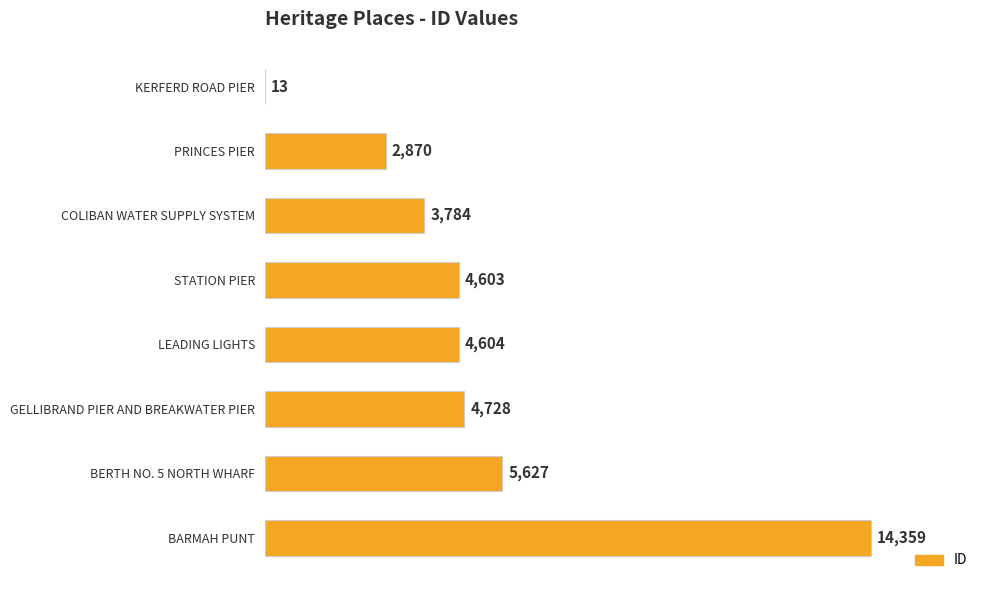

Count the number of categories in the chart.

8